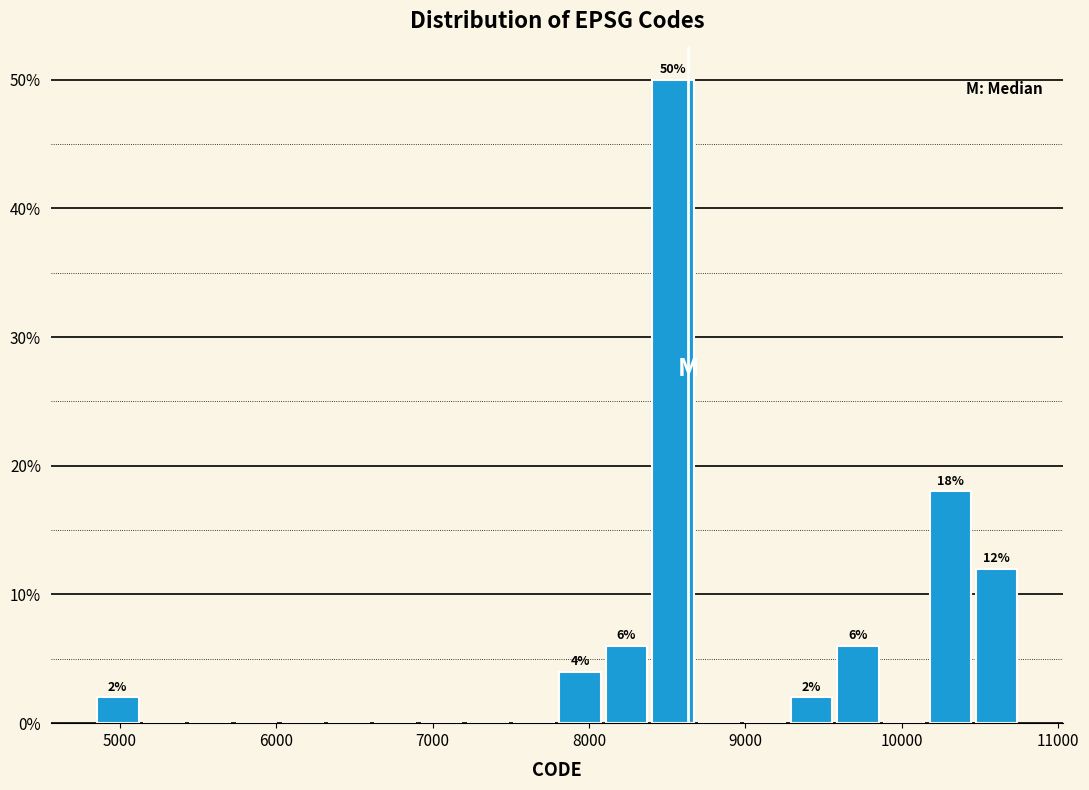

Read against the x-axis, roughly where is the centre of the tallest bar?

8500